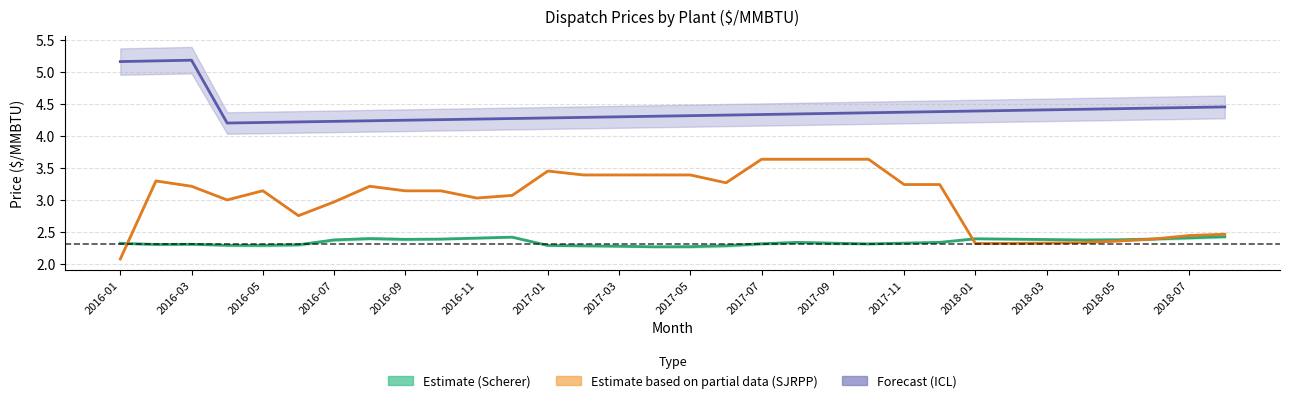

Which series has the largest total across all categories?

ICL (col_7)